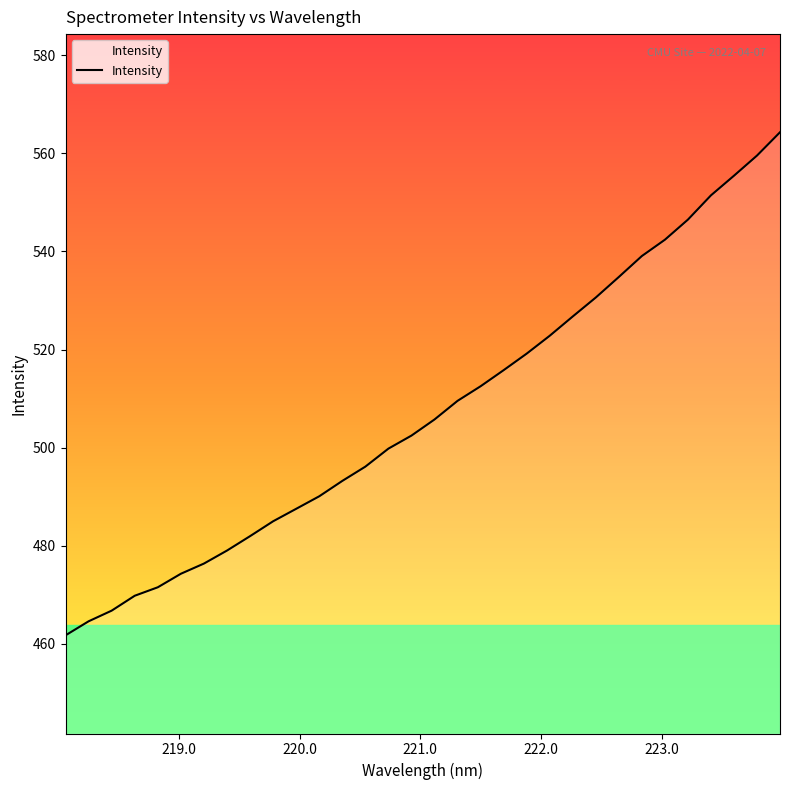

What is the minimum value shown in the chart?

461.8